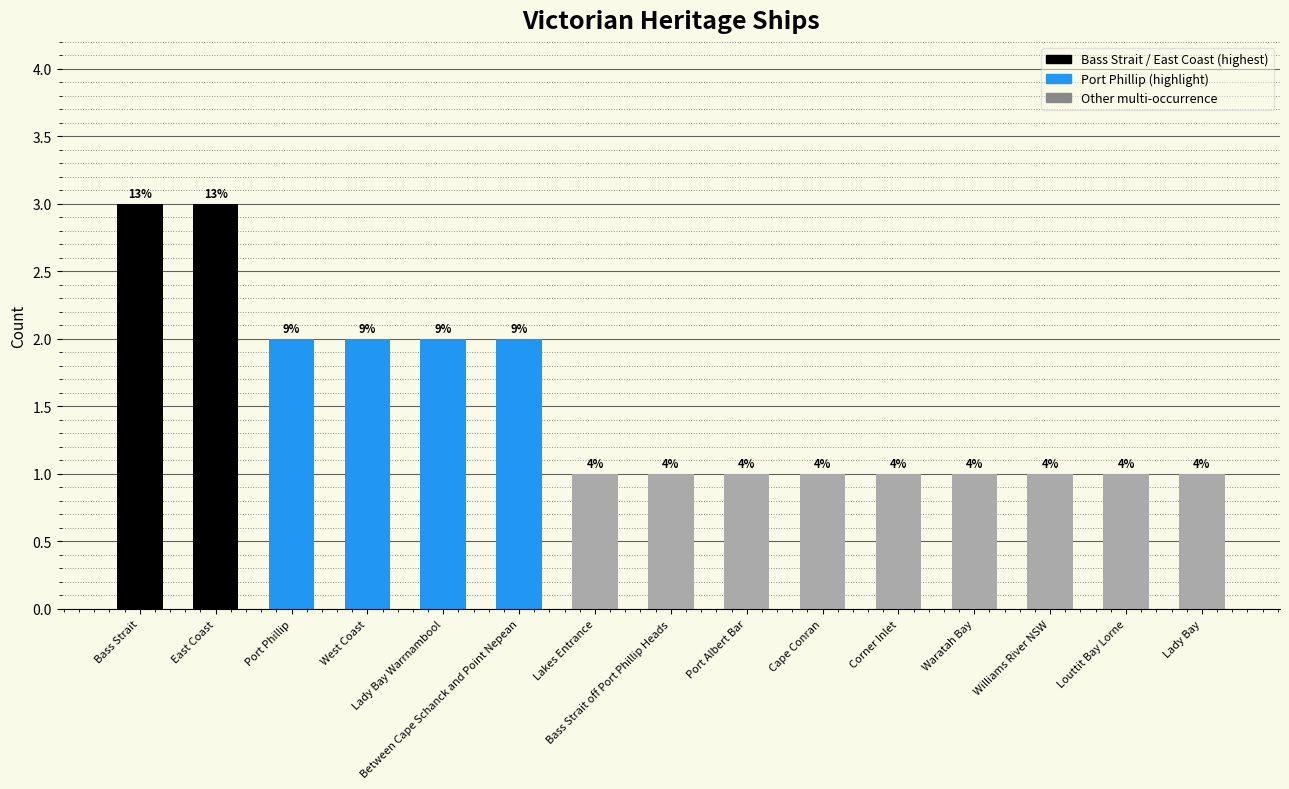

List the labels in order of value, smallest first.

Lakes Entrance, Bass Strait off Port Phillip Heads, Port Albert Bar, Cape Conran, Corner Inlet, Waratah Bay, Williams River NSW, Louttit Bay Lorne, Lady Bay, Port Phillip, West Coast, Lady Bay Warrnambool, Between Cape Schanck and Point Nepean, Bass Strait, East Coast